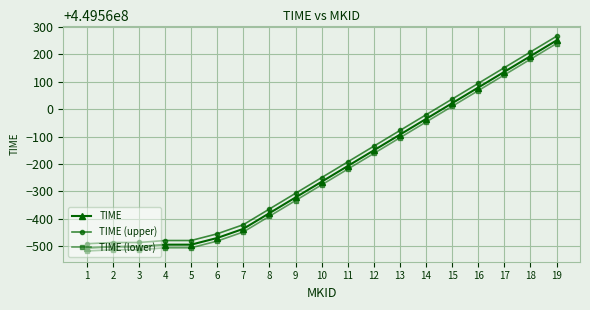

What is the spread (max minus min) of values at 18?

26.5